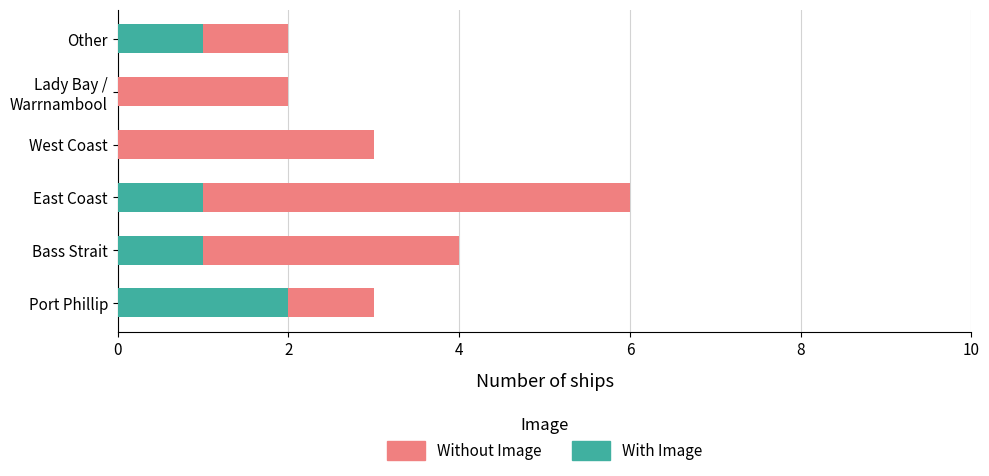

List the series in order of their peak value, lowest first.

With Image, Without Image